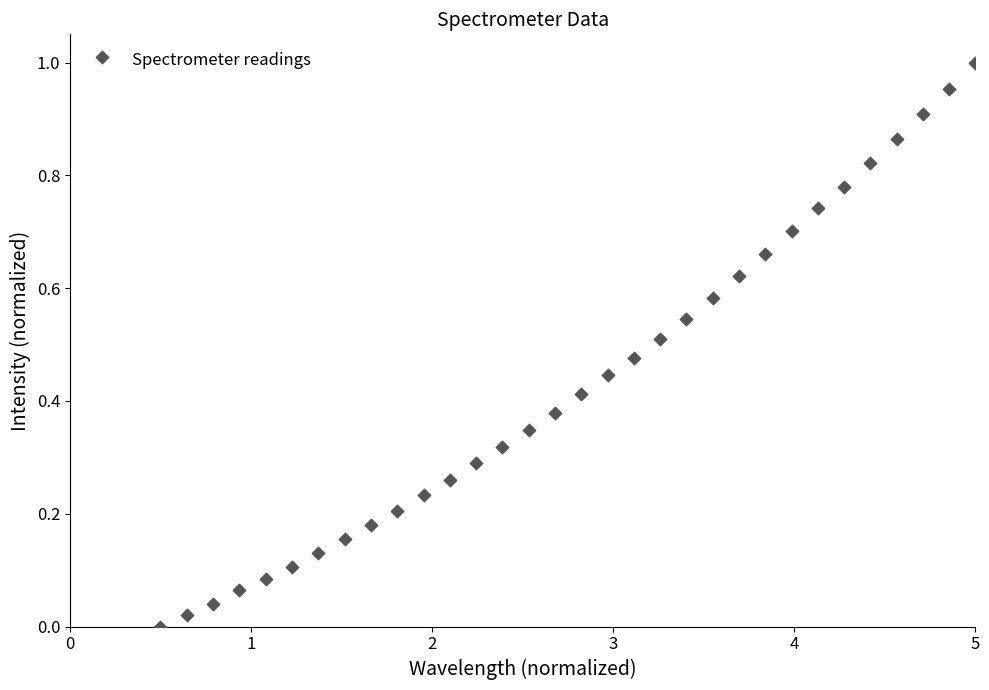

What is the range of X values (max minus min)?

4.5